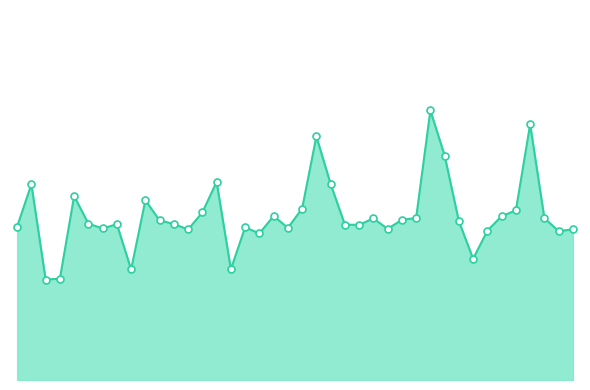

What is the sum of all values?

820163